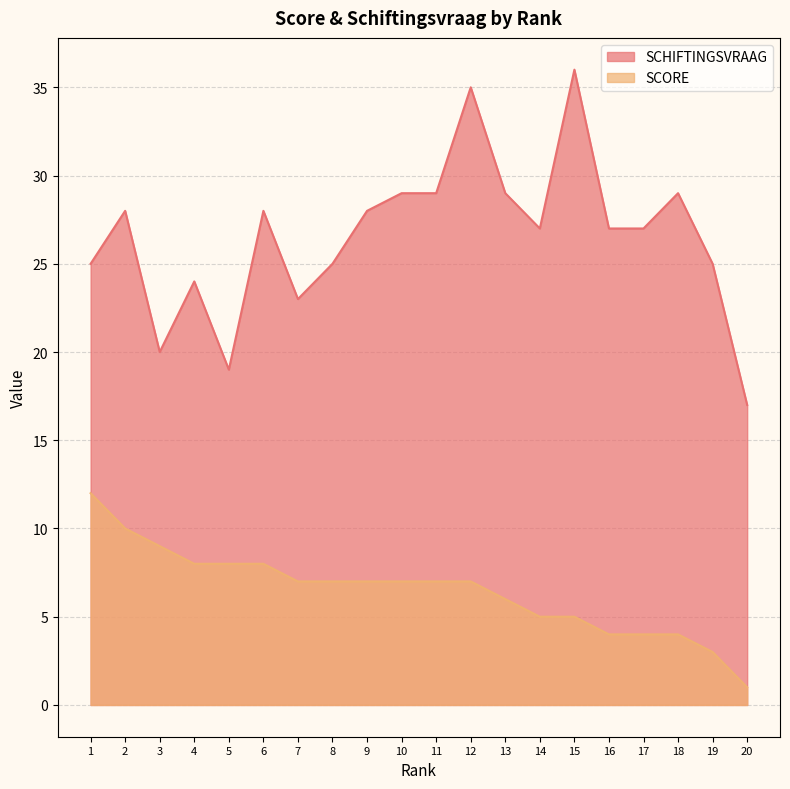

True or false: SCORE has a value of 4 at 10.

False